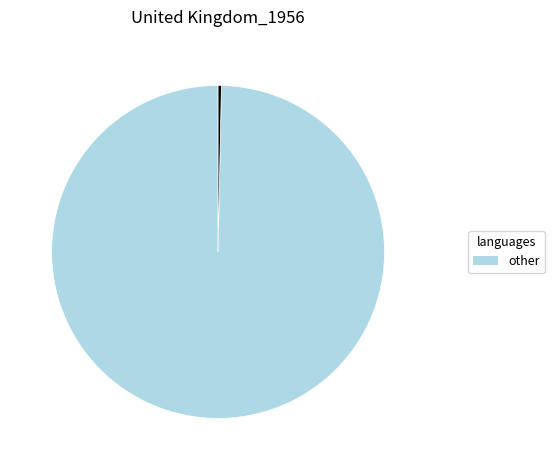

Is there a majority slice in this chart?

Yes